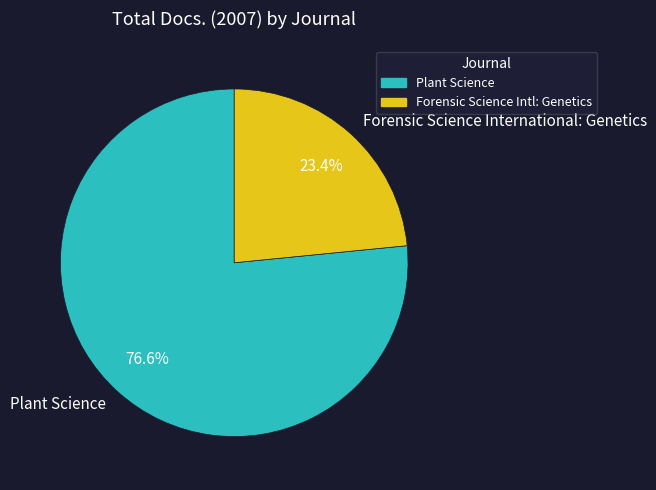

Combined, do Forensic Science International: Genetics and Plant Science account for over 50%?

Yes